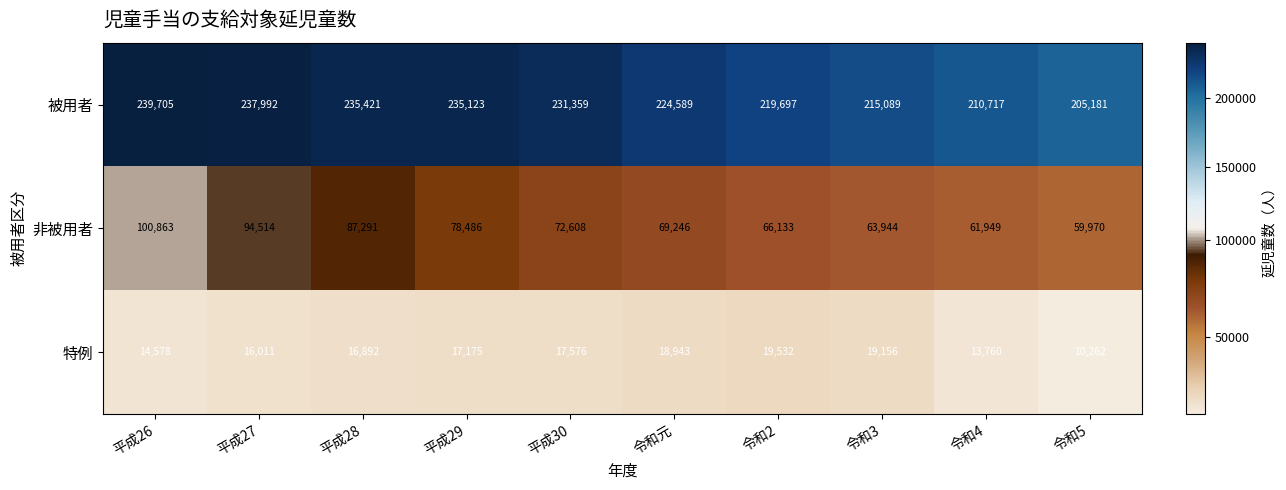

Is it true that 被用者 equals 389592 at 令和2?

False